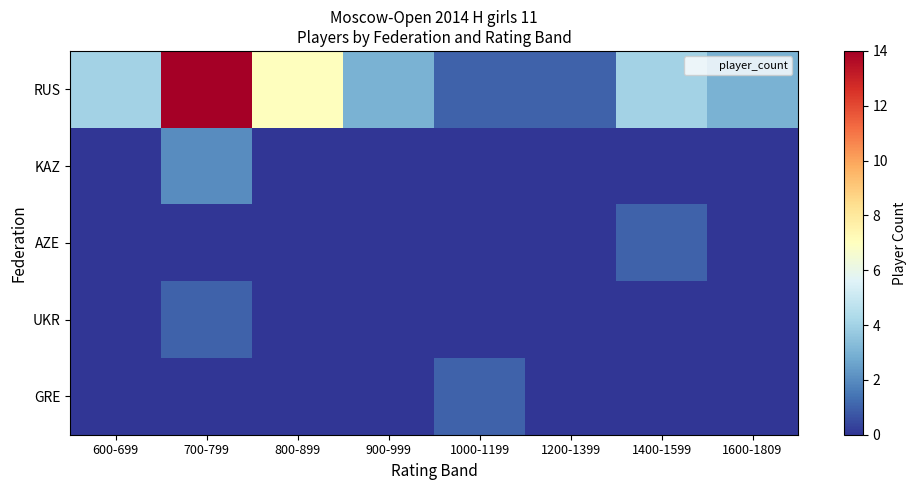

What is the difference between the highest and lowest values at 900-999?

3